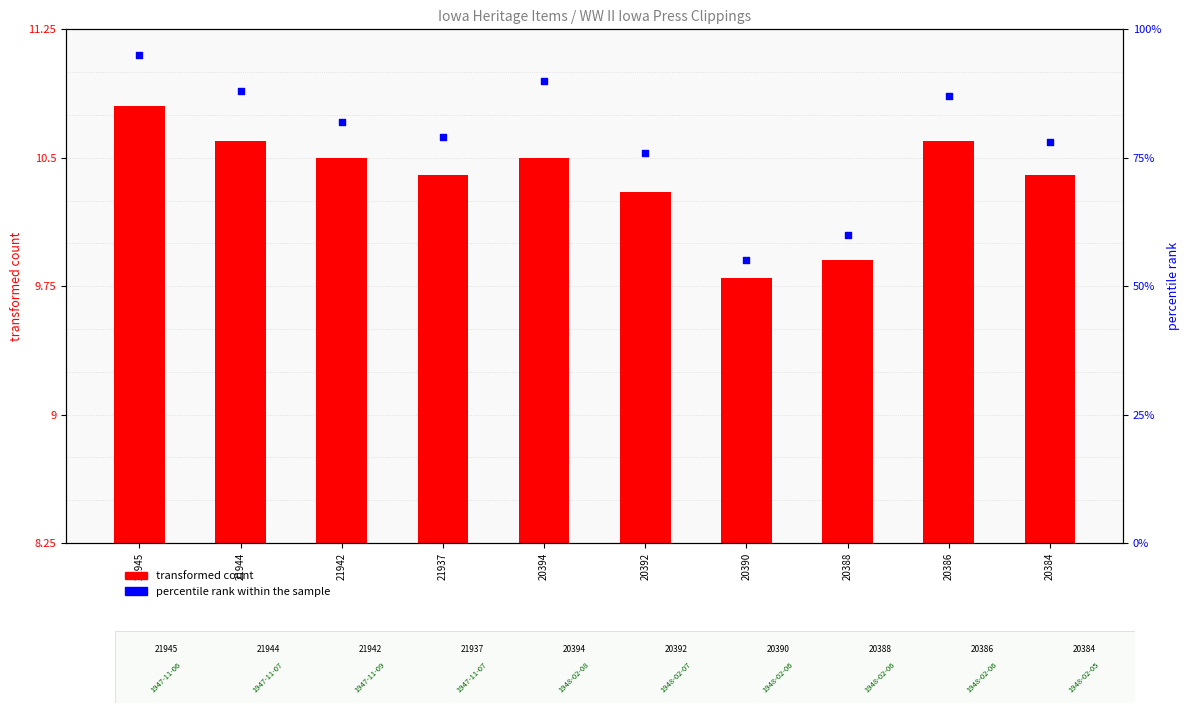

Which series reaches the minimum Y coordinate?

transformed count